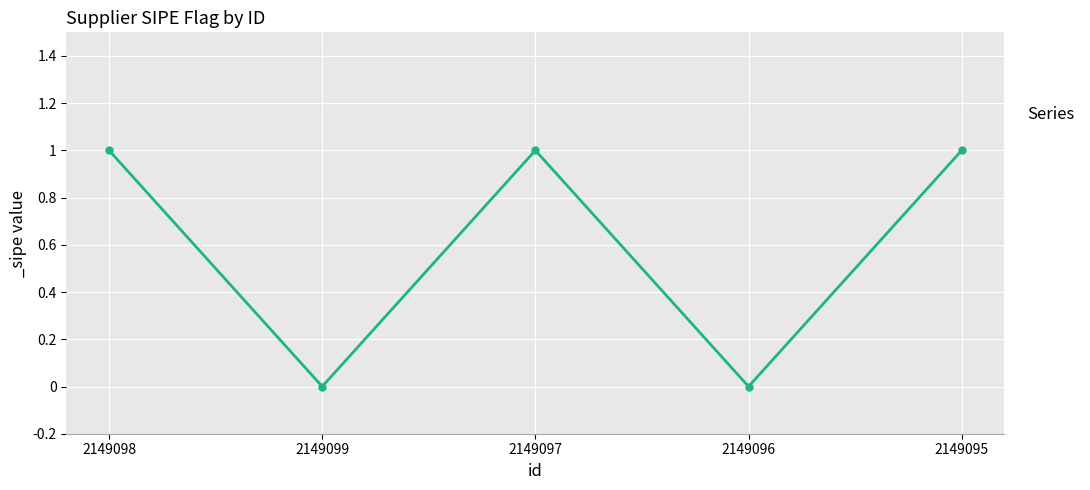

Which has a higher value, 2149099 or 2149098?

2149098